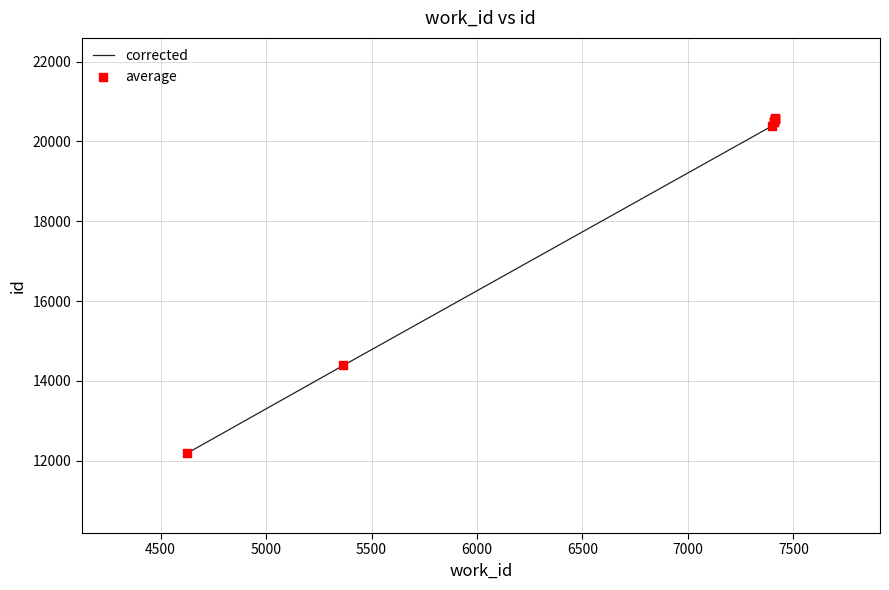

Which series contains the lowest Y value?

corrected